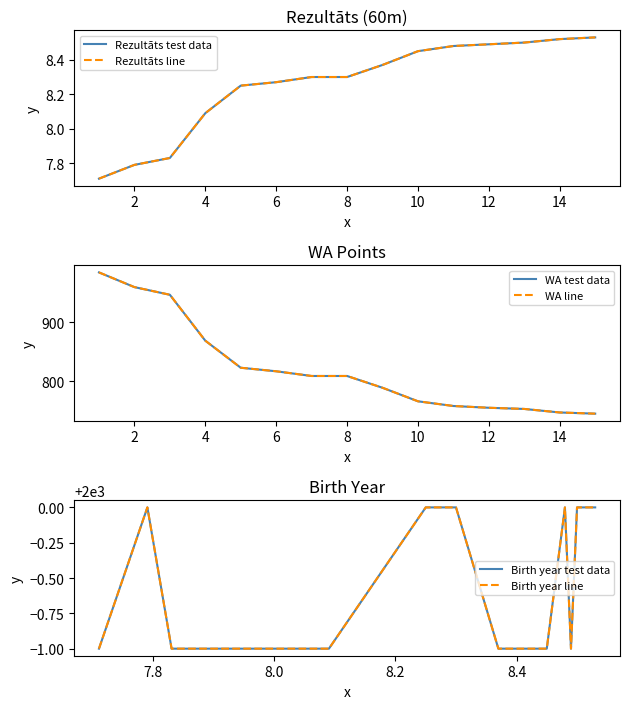

Rank the series at 10 from highest to lowest value.

Birth year test data, Birth year line, WA test data, WA line, Rezultāts test data, Rezultāts line